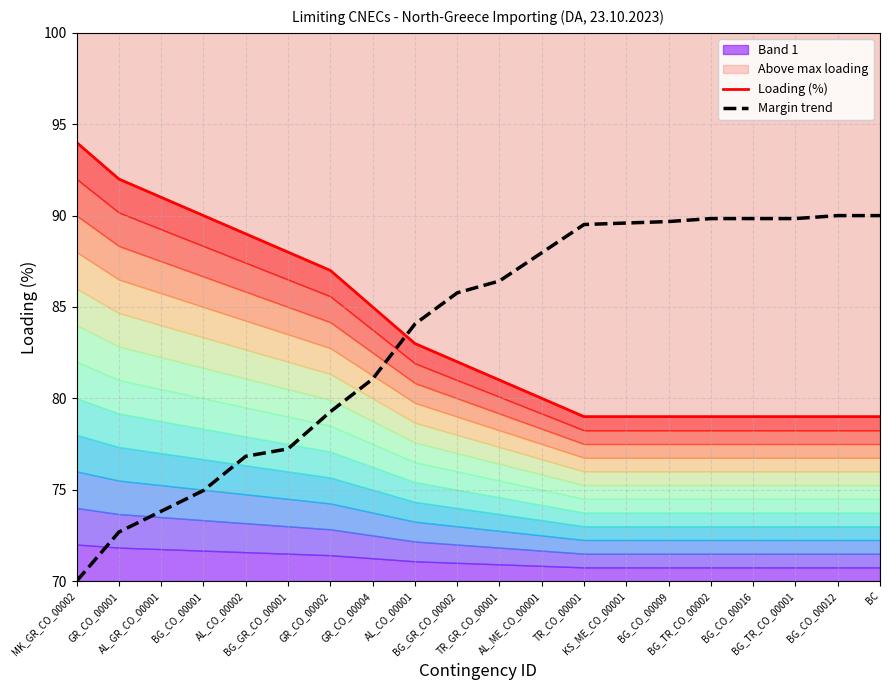

What is the sum of the Loading (%) values at GR_CO_00002 and BG_CO_00016?

166.0